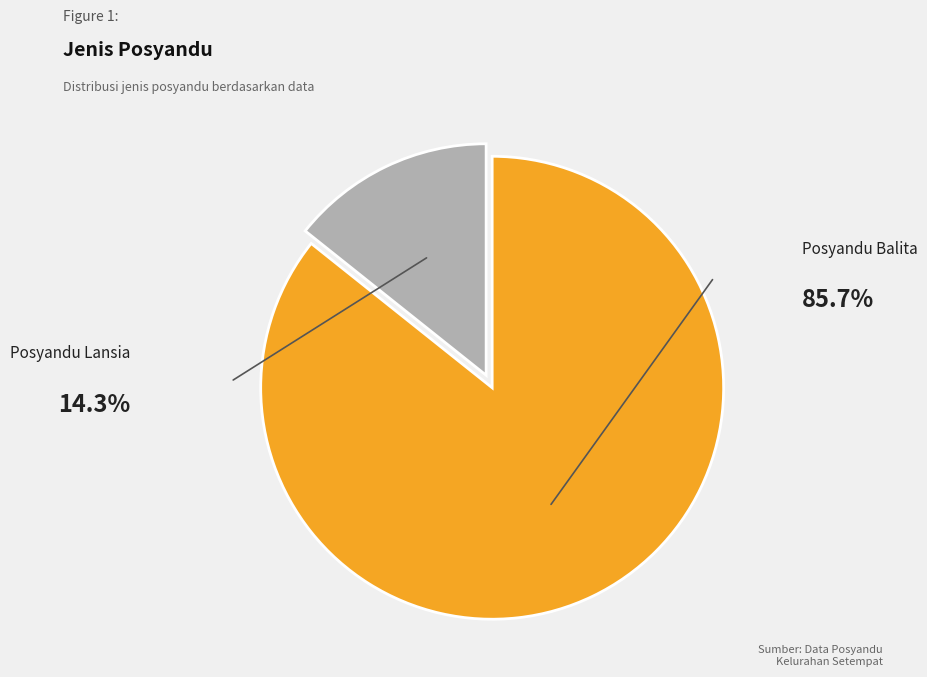

Count the number of slices in the pie.

2